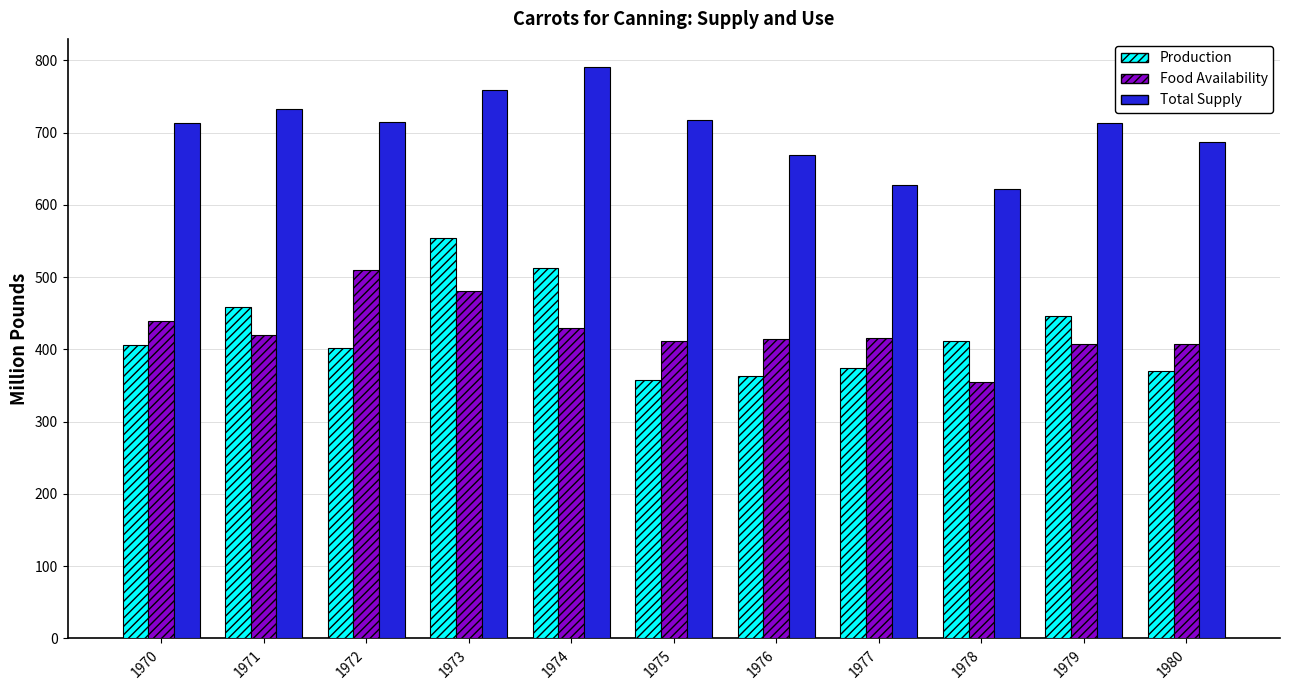

Rank the series at 1977 from highest to lowest value.

Total Supply, Food Availability, Production